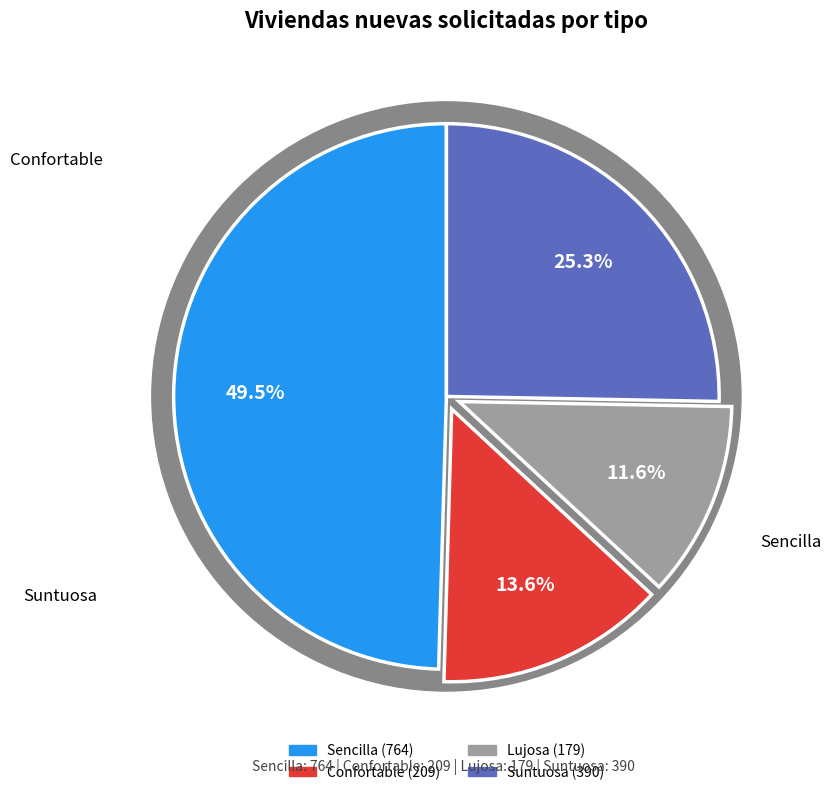

To the nearest percent, what is the difference between the largest and smallest slice percentages?

38%